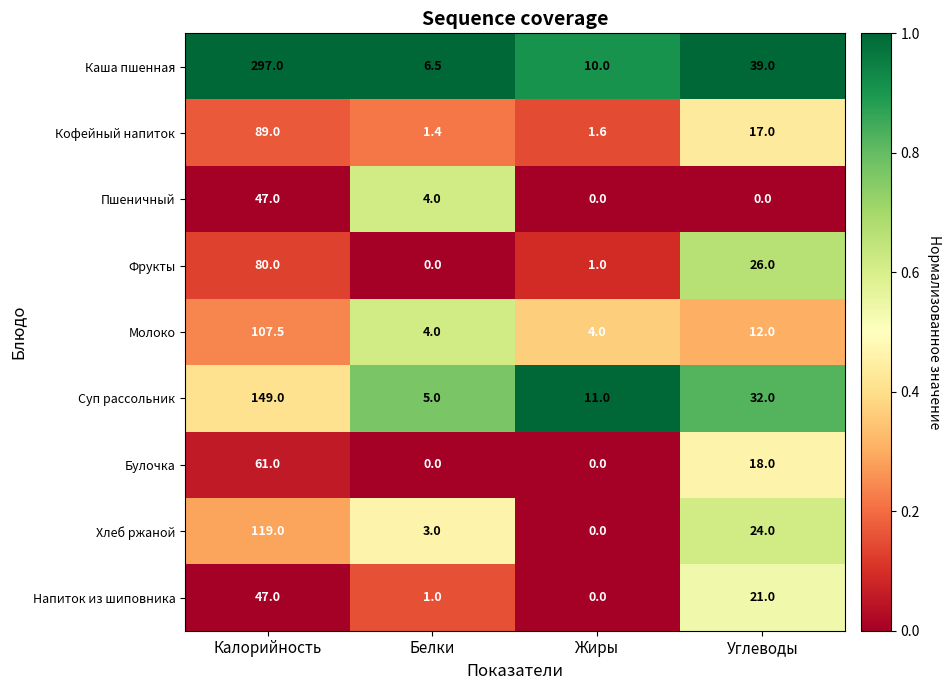

At how many categories does at least one series exceed 0?

4